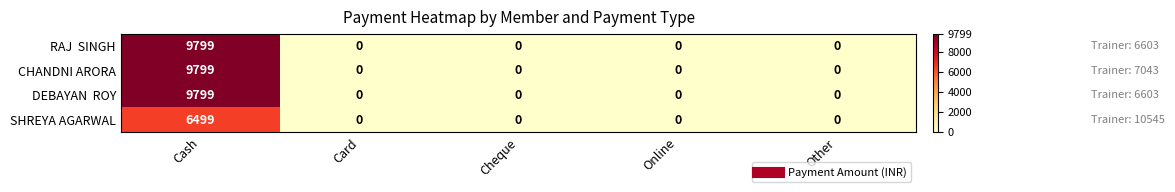

At which category is the sum across all series the highest?

Cash